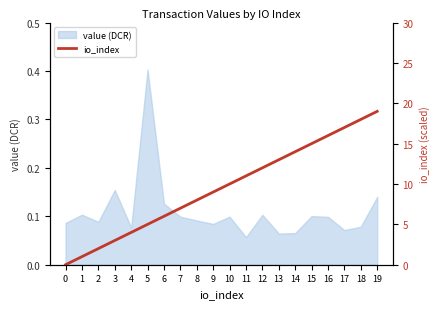

What is the maximum value for value (DCR)?

0.4